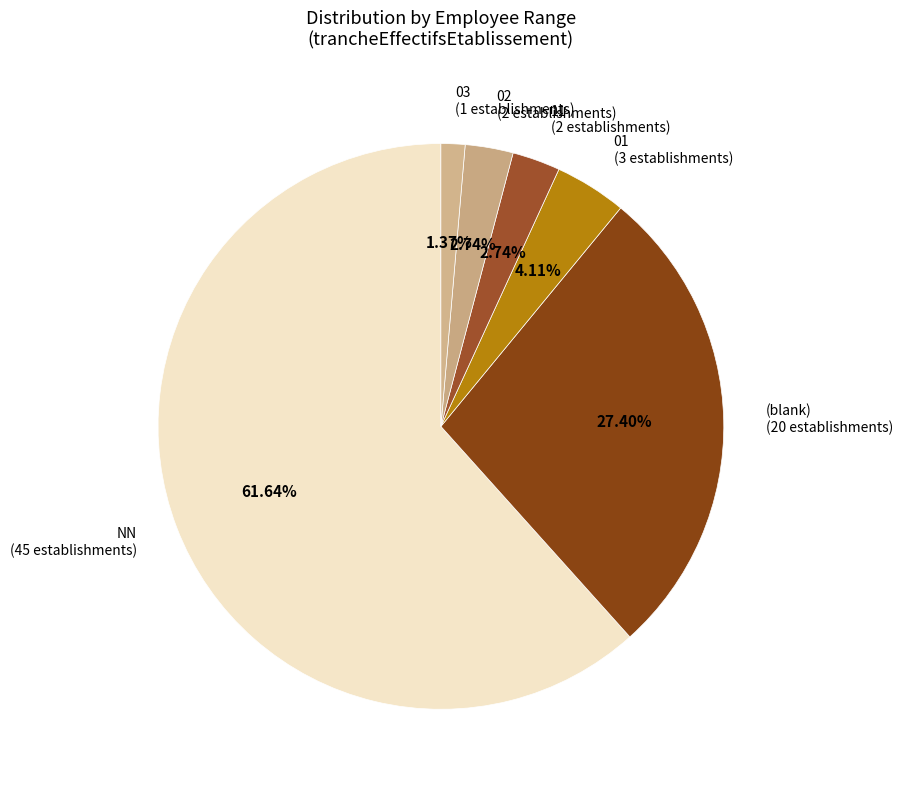

What is the ratio of the value at NN to the value at 03?

45.0